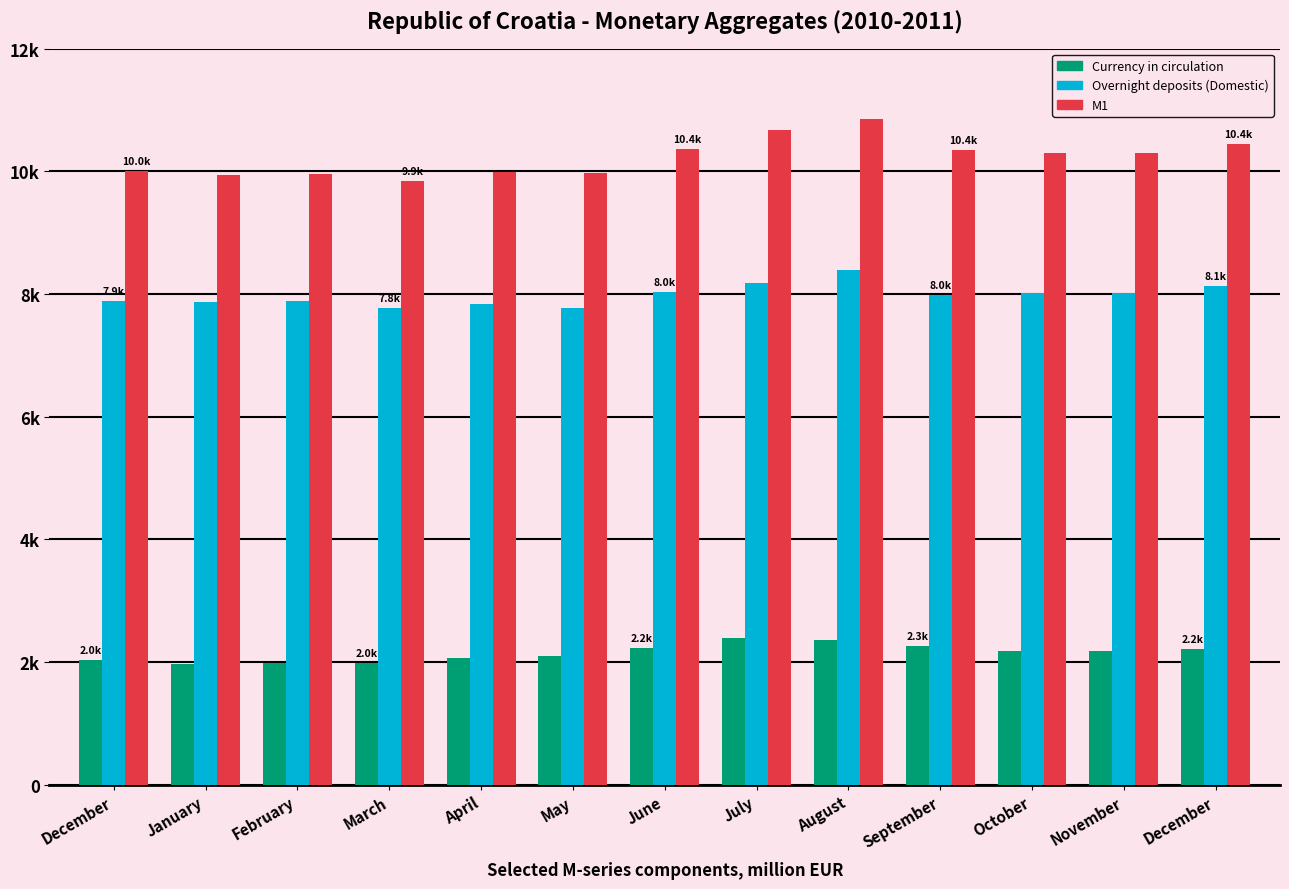

What are all the series names shown in the legend?

Currency in circulation, Overnight deposits (Domestic), M1